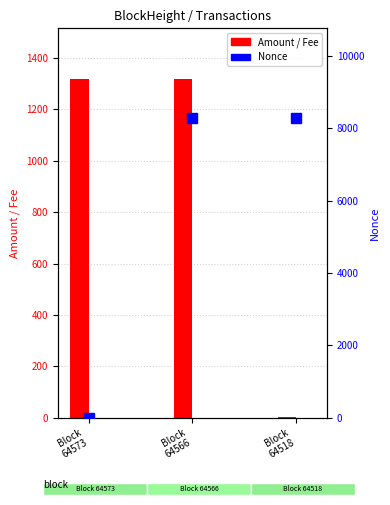

At Block
64518, list the series in order from largest to smallest.

Nonce, Amount, Fee